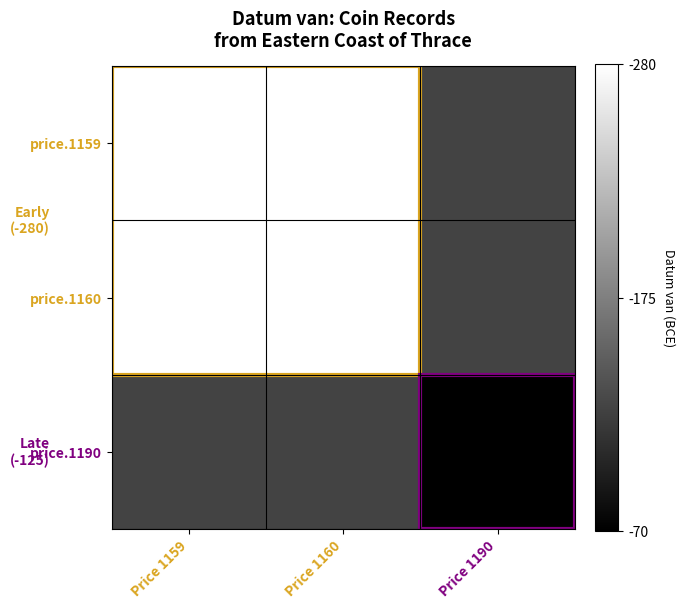

How many series are shown in this chart?

3